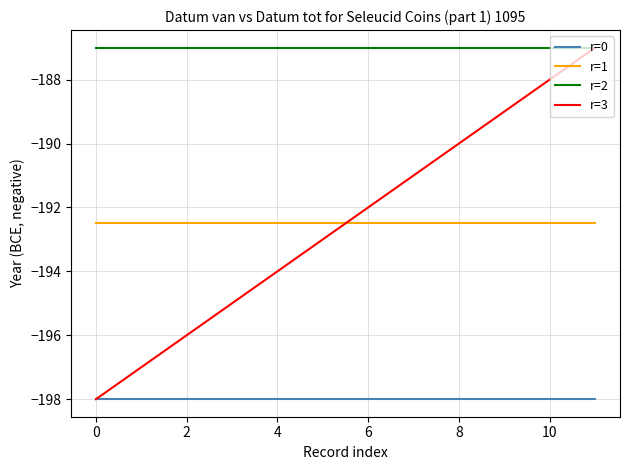

Which series has the largest range (max minus min)?

r=3